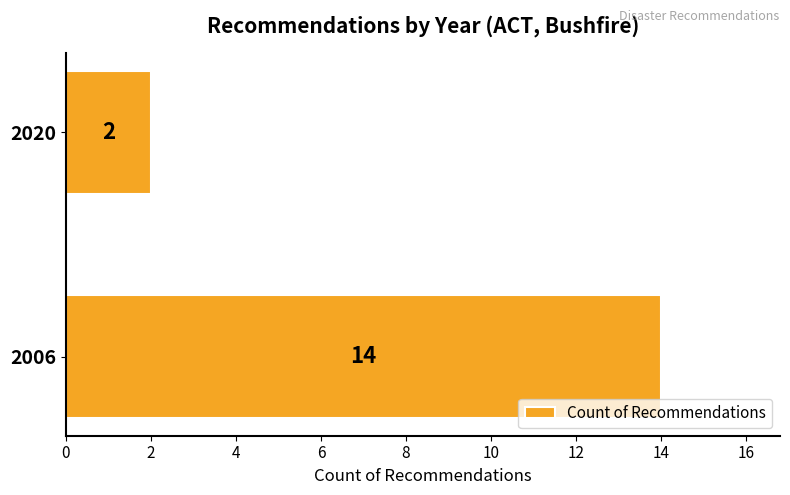

List the labels in order of value, largest first.

2006, 2020